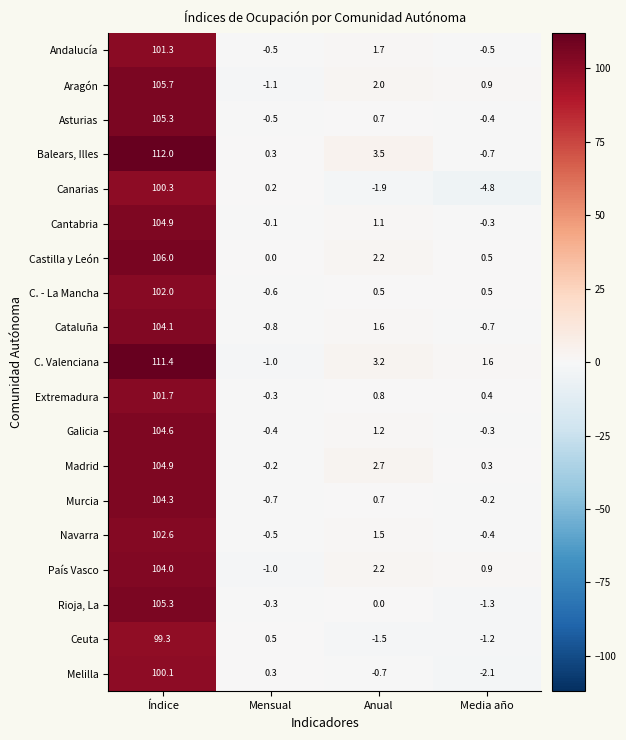

What is the approximate value of C. - La Mancha at Anual?

0.5